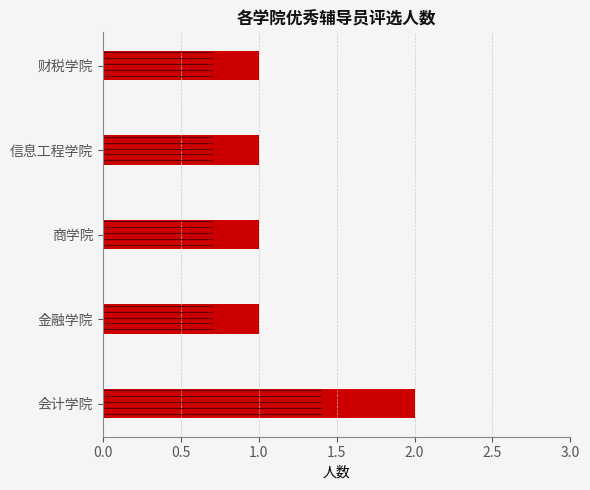

Approximately how many times larger is the value at 会计学院 compared to 金融学院?

2.0